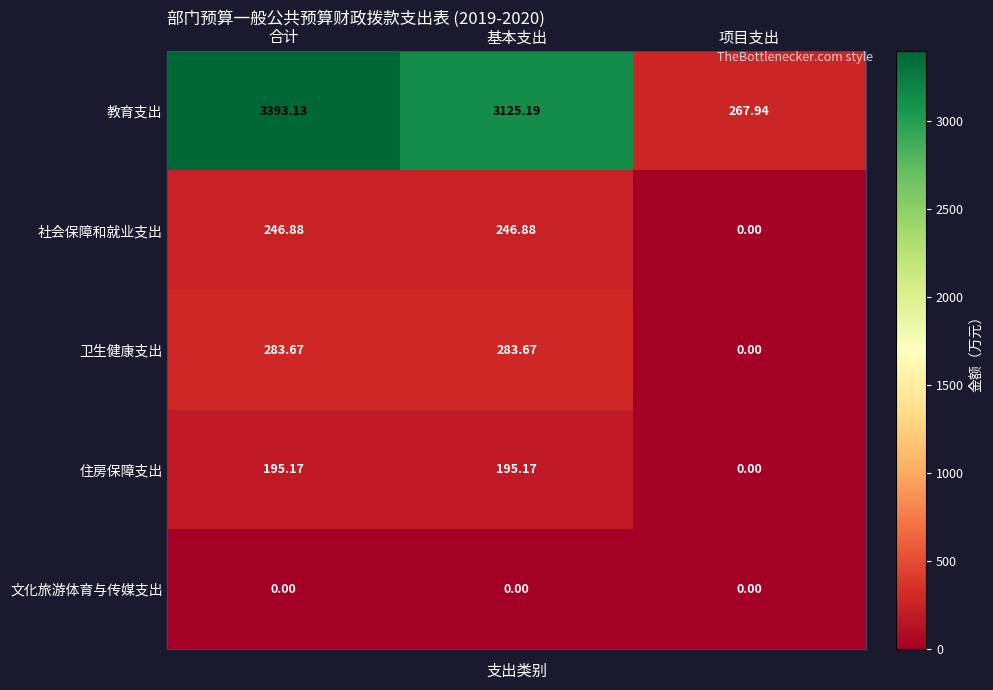

Which series changed the most between 基本支出 and 项目支出?

教育支出